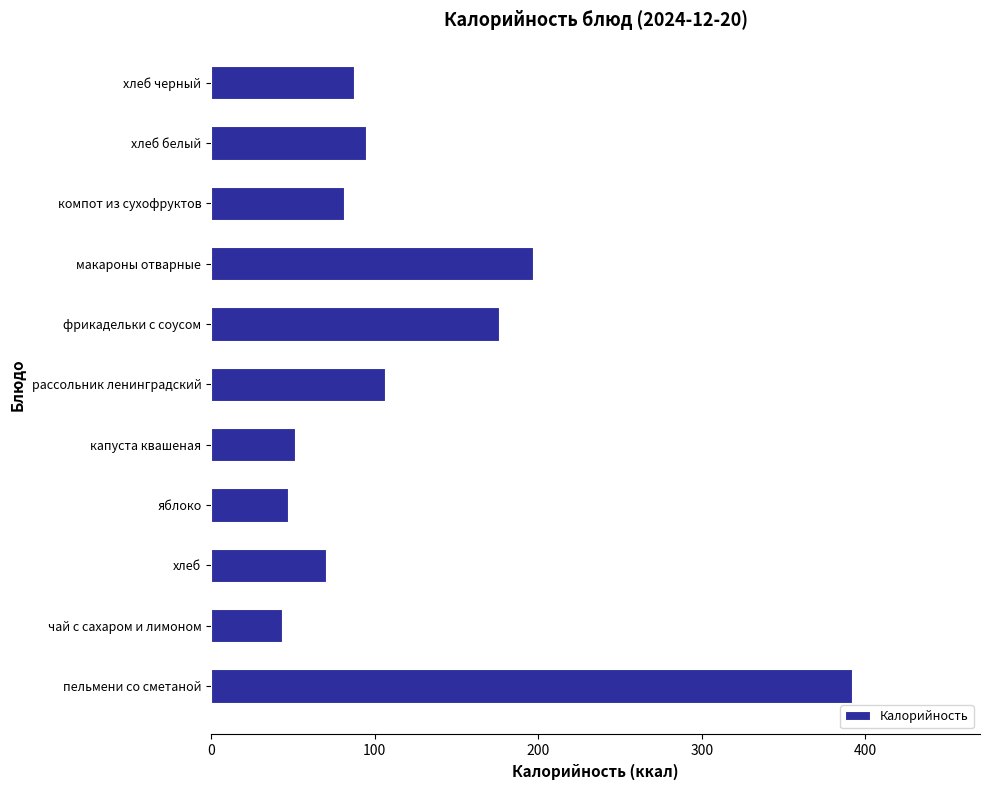

What is the sum of the values at пельмени со сметаной and чай с сахаром и лимоном?

435.3